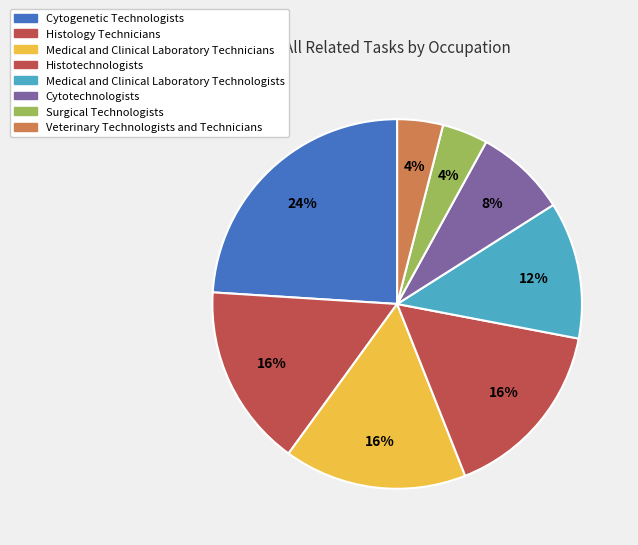

Is Surgical Technologists the majority of the pie?

No